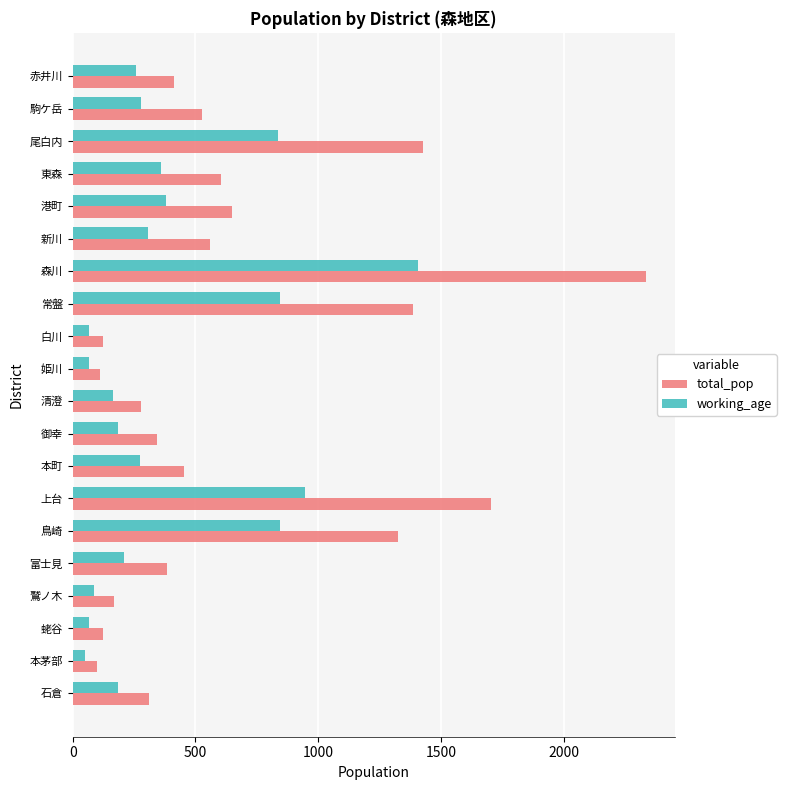

What is the total value across all series at 森川?

3741